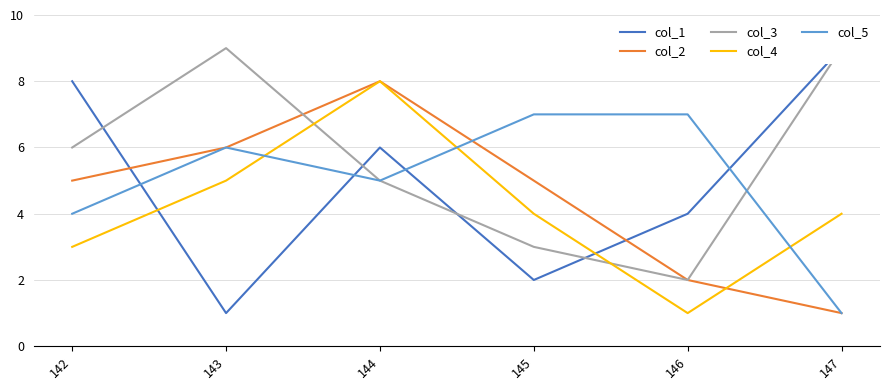

Reading right to left, what are all the values shown in this chart?

col_1: 9	4	2	6	1	8
col_2: 1	2	5	8	6	5
col_3: 9	2	3	5	9	6
col_4: 4	1	4	8	5	3
col_5: 1	7	7	5	6	4